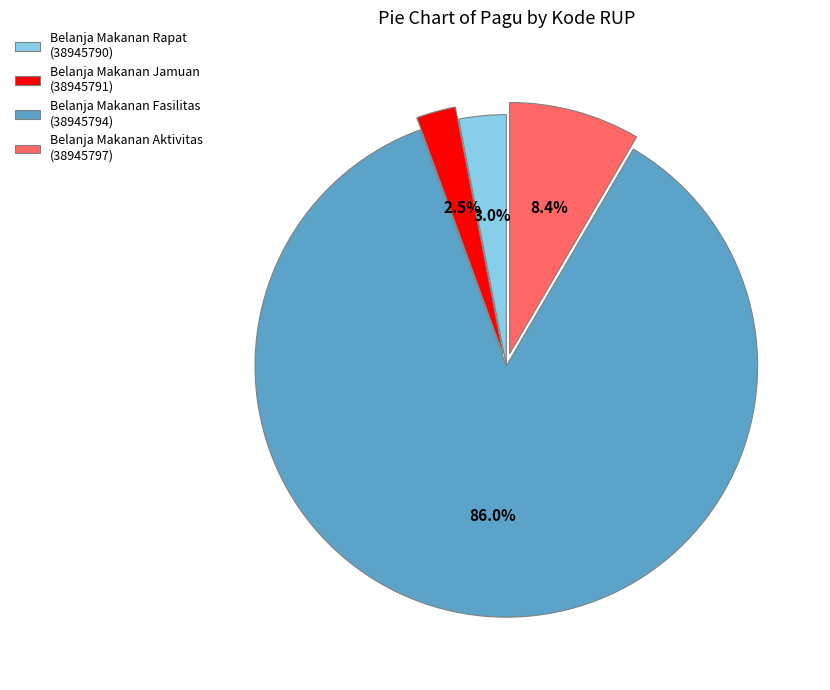

Is Belanja Makanan Rapat (38945790) the majority of the pie?

No